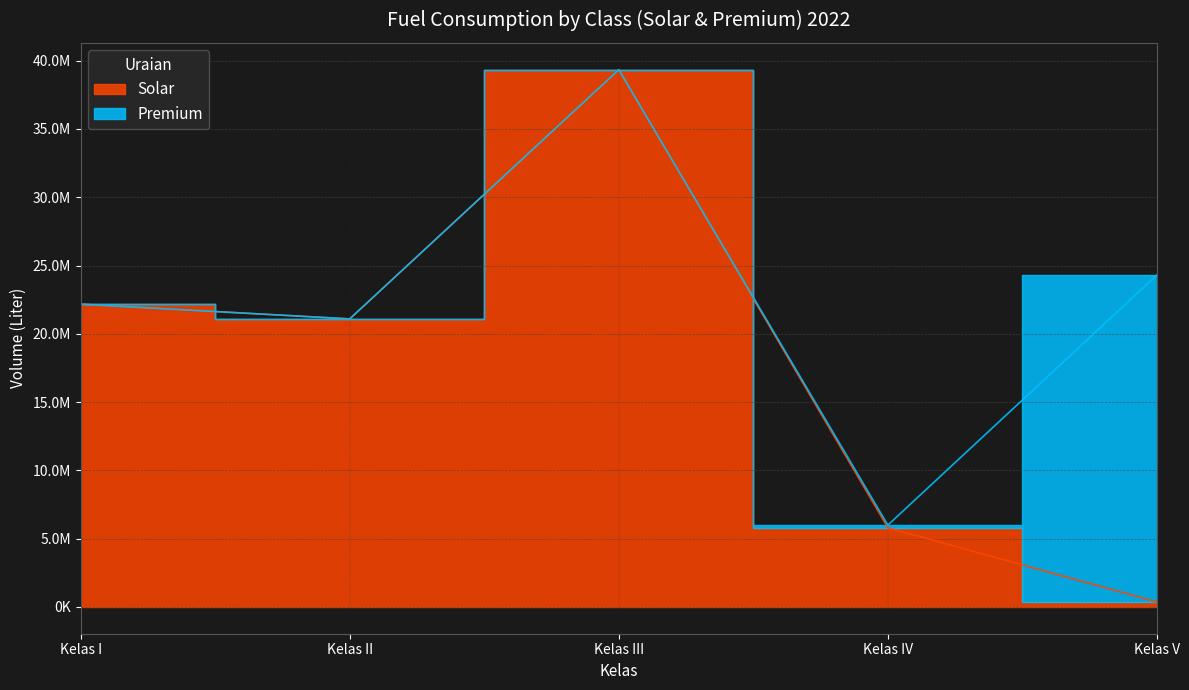

The chart shows a value of 21089205 at Kelas II. True or false?

True